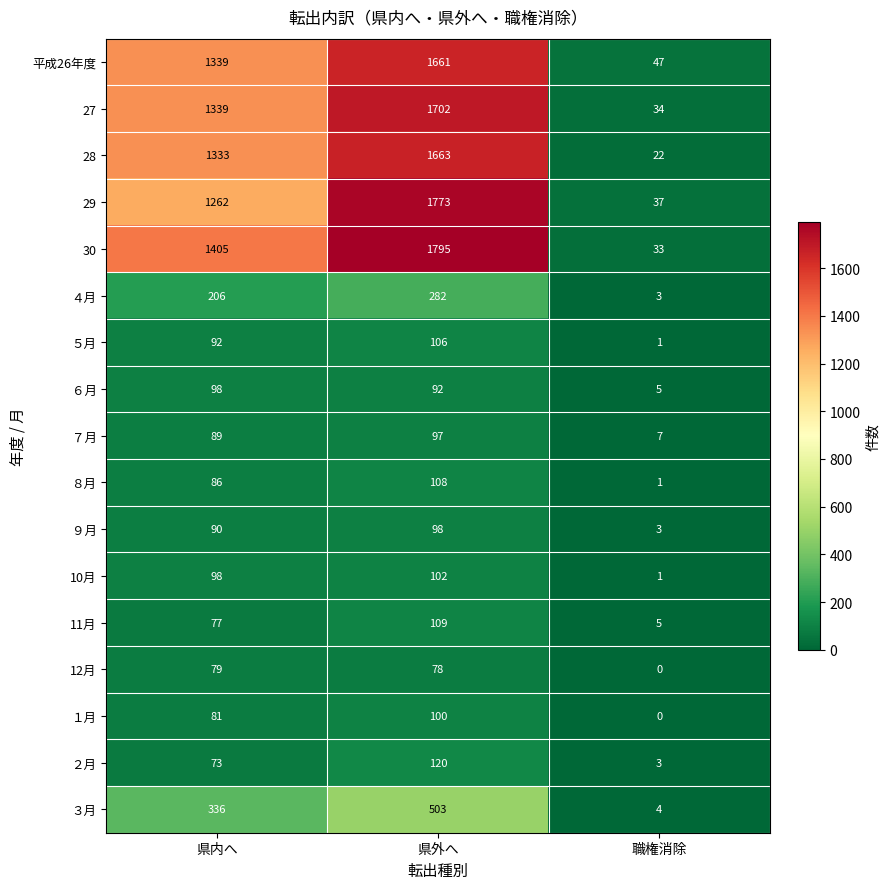

Which series has the widest spread of values?

30